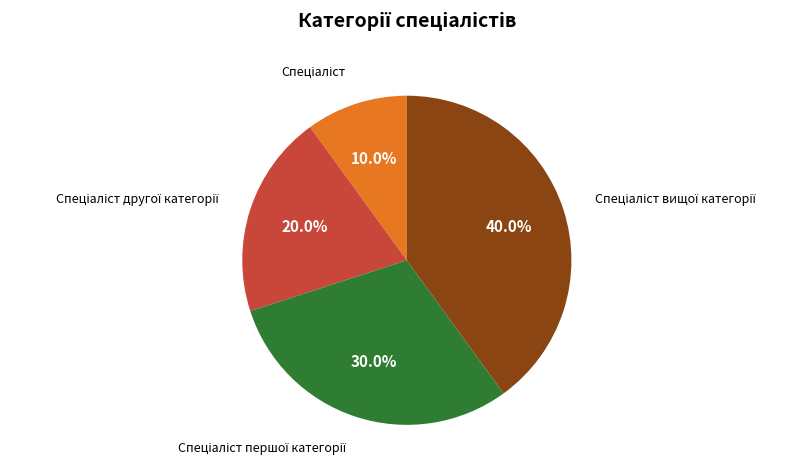

How many slices are in this pie chart?

4